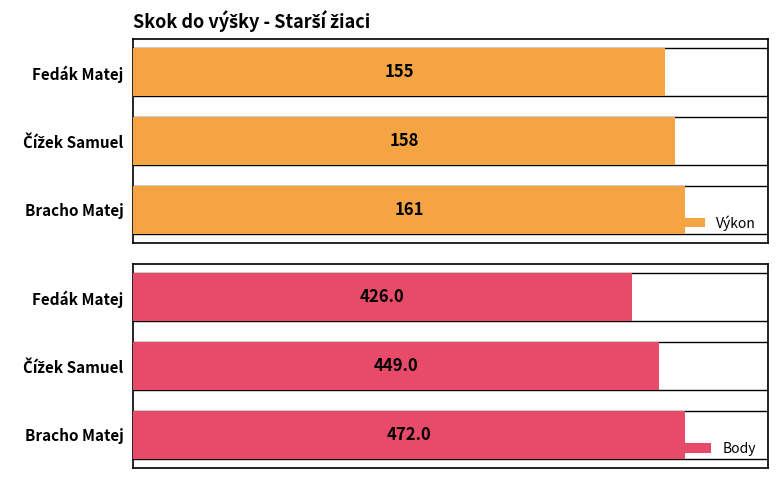

Which series changed the most between Bracho Matej and Čížek Samuel?

Body